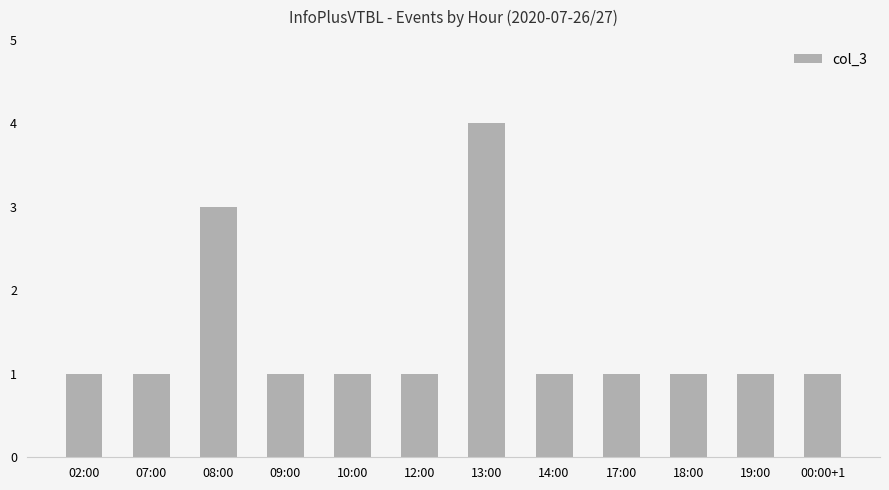

What position from the right is 12:00?

7